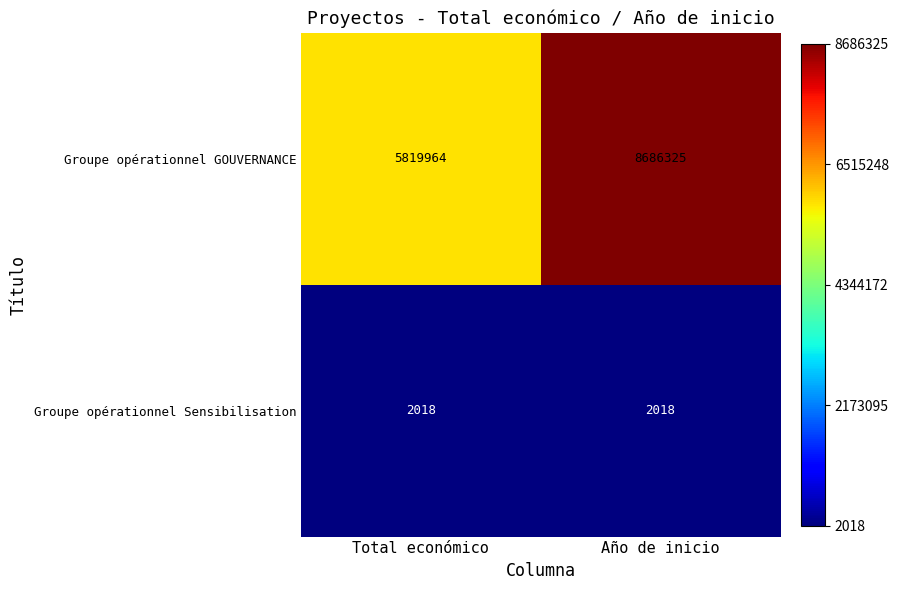

What is the sum of the Groupe opérationnel GOUVERNANCE values at Total económico and Año de inicio?

14506289